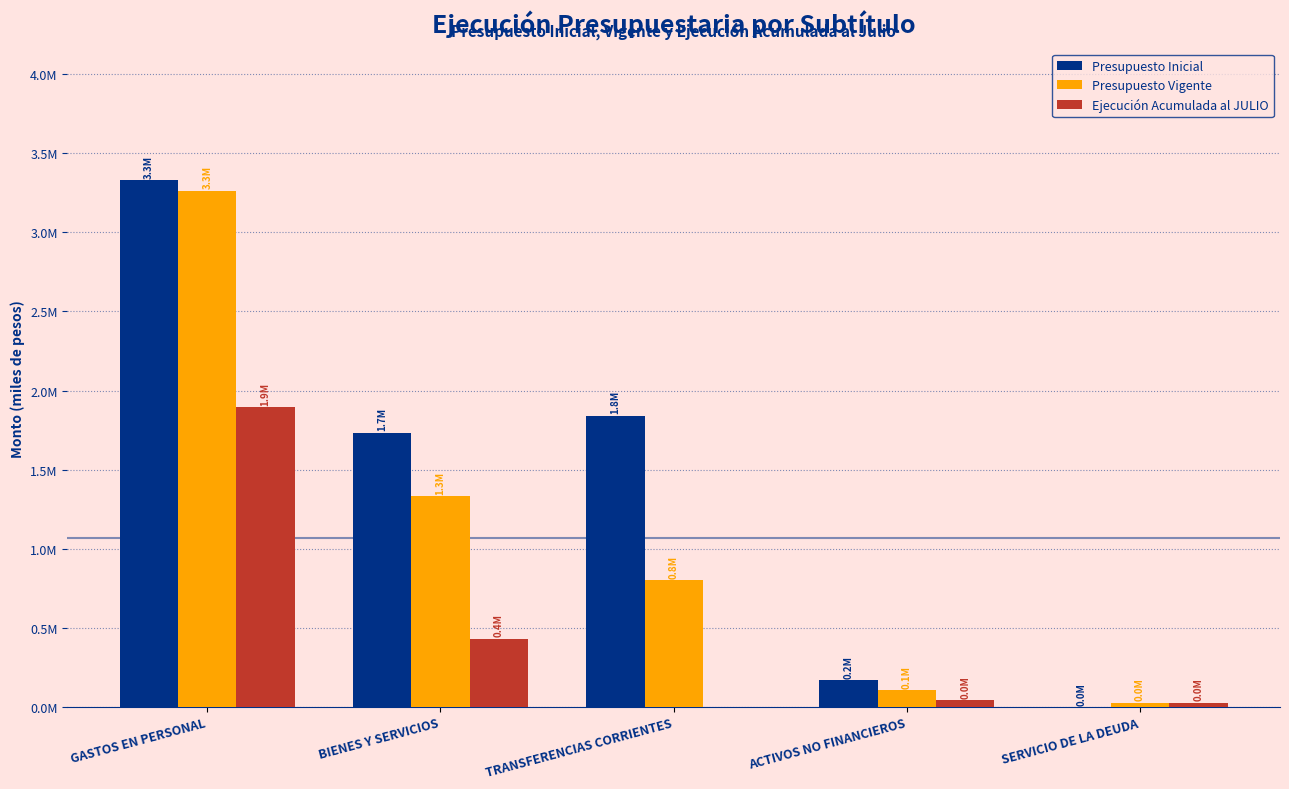

What position from the left is SERVICIO DE LA DEUDA?

5